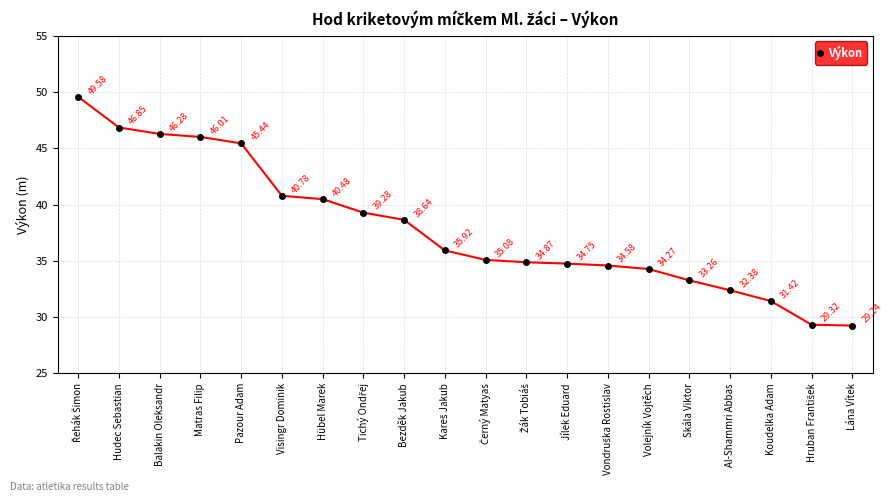

What is the label of the 3rd point from the left?

Balakin Oleksandr